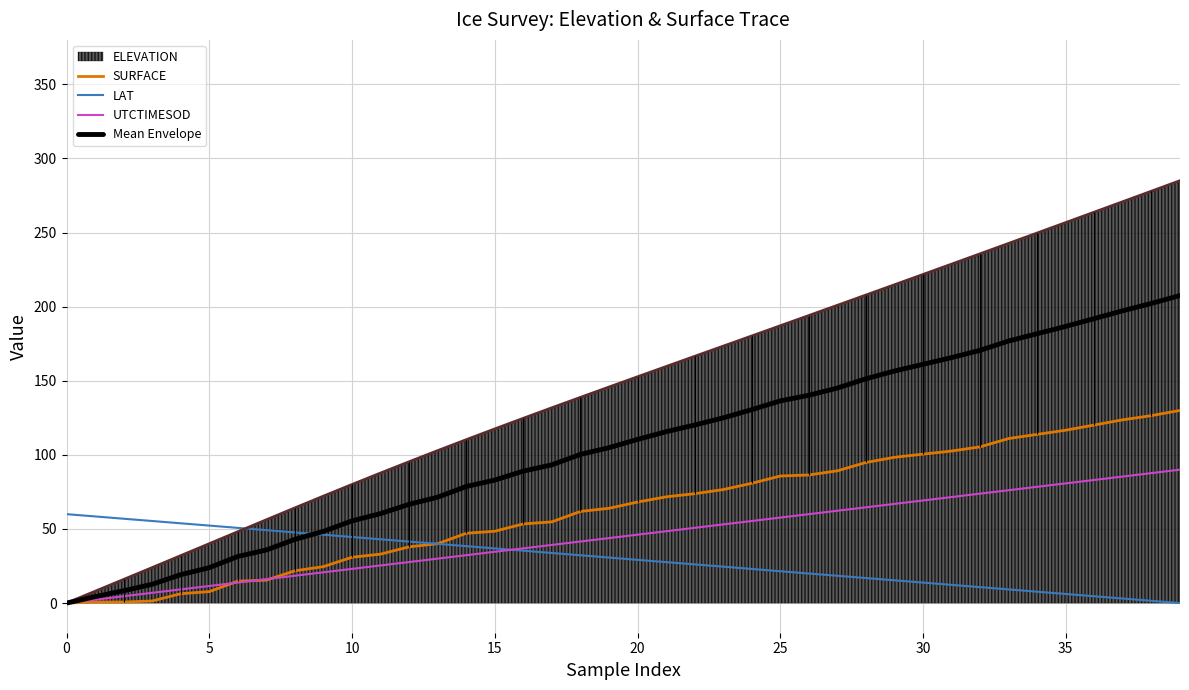

Which series has the largest total across all categories?

ELEVATION